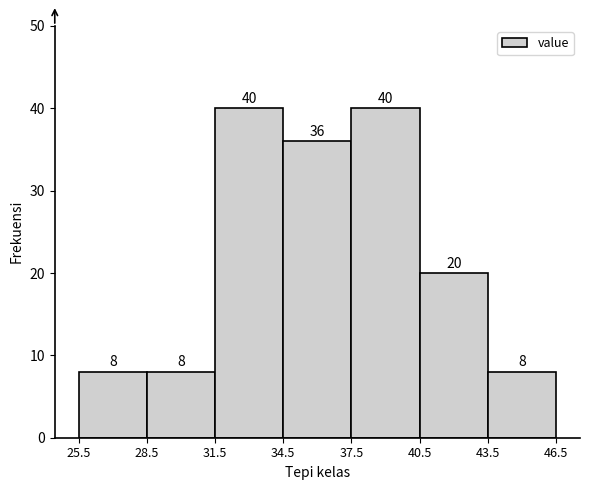

What is the height of the bar covering 31.5 to 34.5 on the x-axis?

40